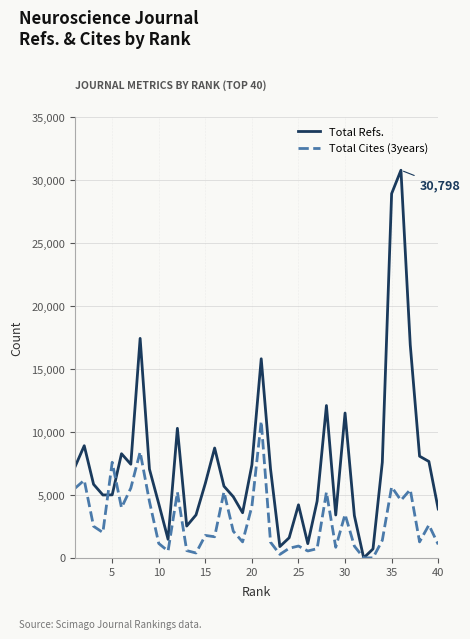

What is the sum of all Total Cites (3years) values?

118299